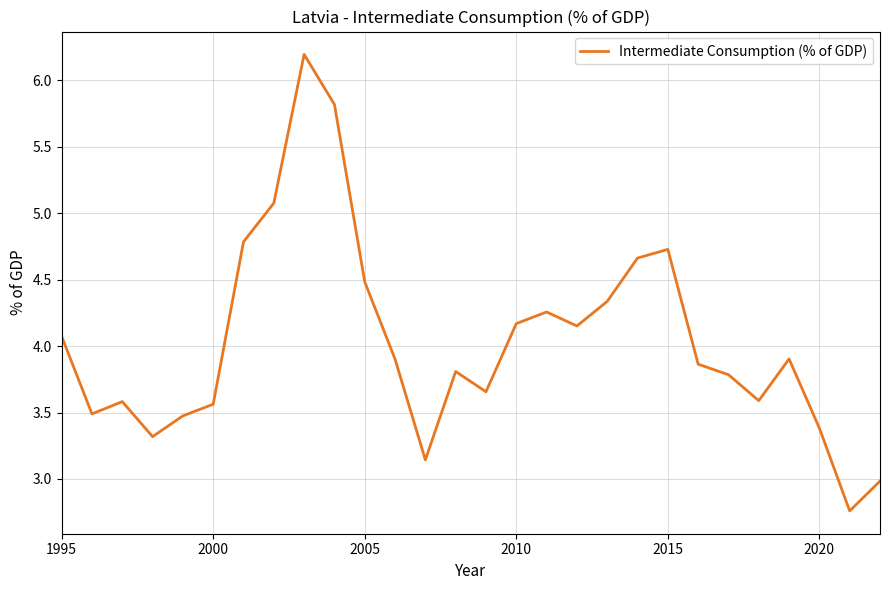

True or false: there are more than 1 points higher than both neighbors.

True